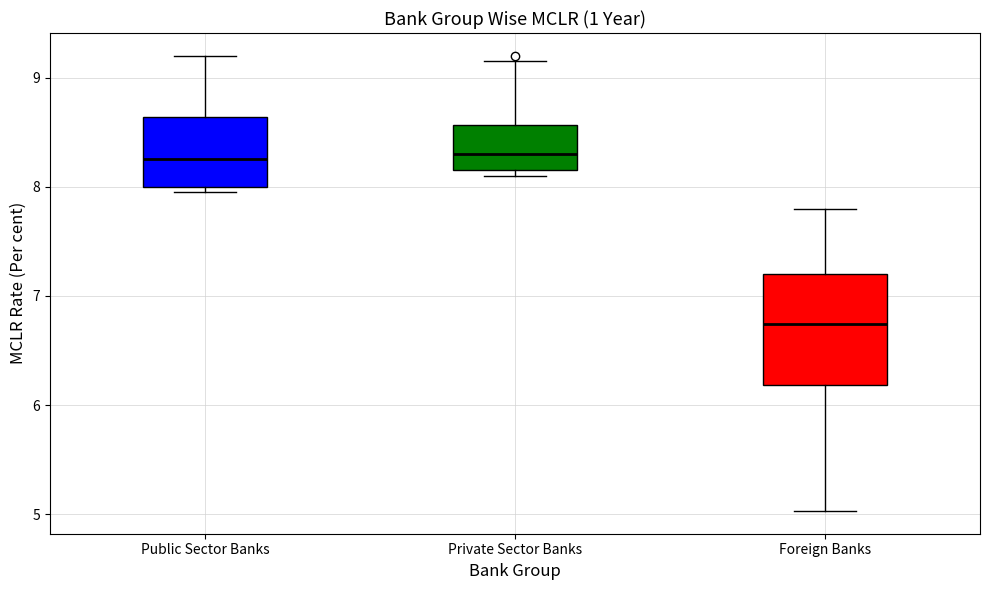

Reading left to right, read every box against the y-axis: the position of its median line, the range the box covers, and the ends of its whiskers. The values are not printed on the chart, so give them approximately, as read against the axis.

Public Sector Banks: median 8.3, box 8.0 to 8.6, whiskers 8.0 (just below the box's lower edge) to 9.2
Private Sector Banks: median 8.3, box 8.2 to 8.6, whiskers 8.1 to 9.2
Foreign Banks: median 6.7, box 6.2 to 7.2, whiskers 5.0 to 7.8